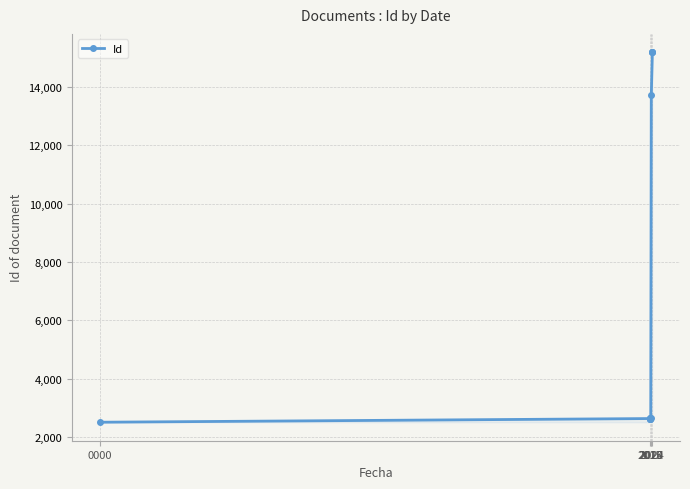

The chart shows a value of 15189 at 2024. True or false?

True